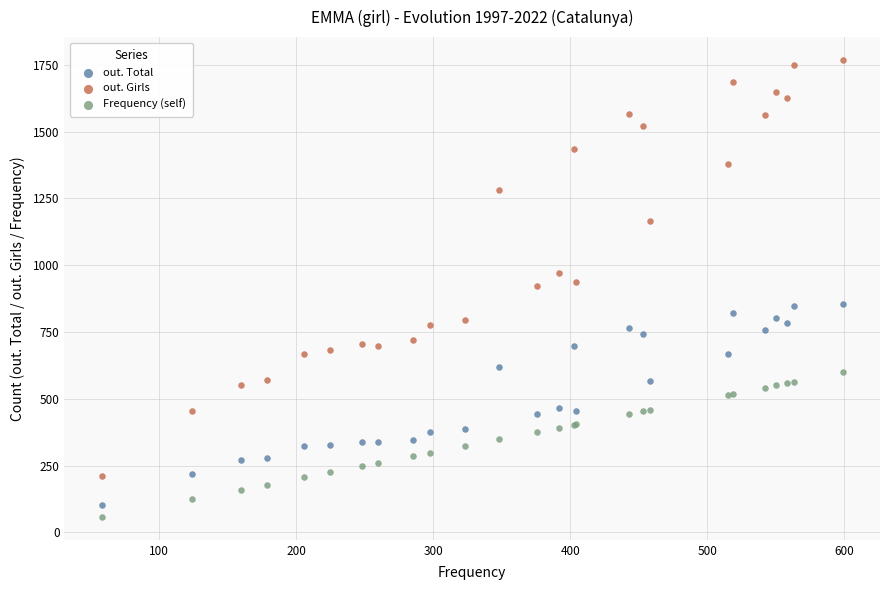

Which series contains the lowest Y value?

Frequency (self)